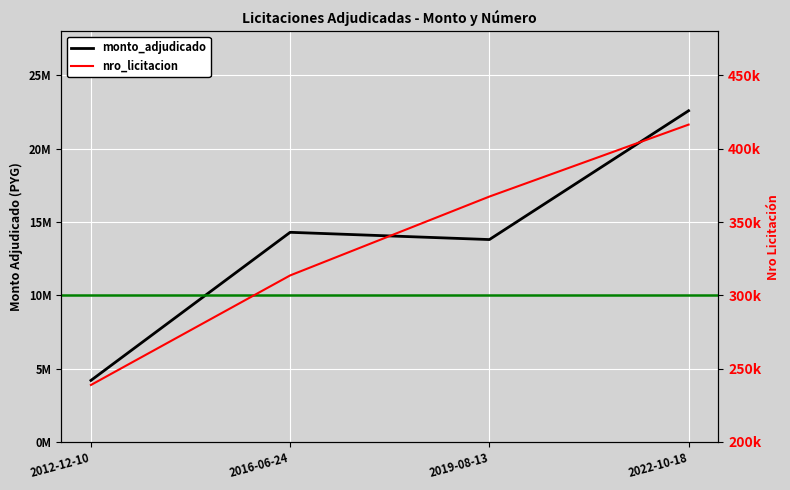

What position from the right is 2022-10-18?

1